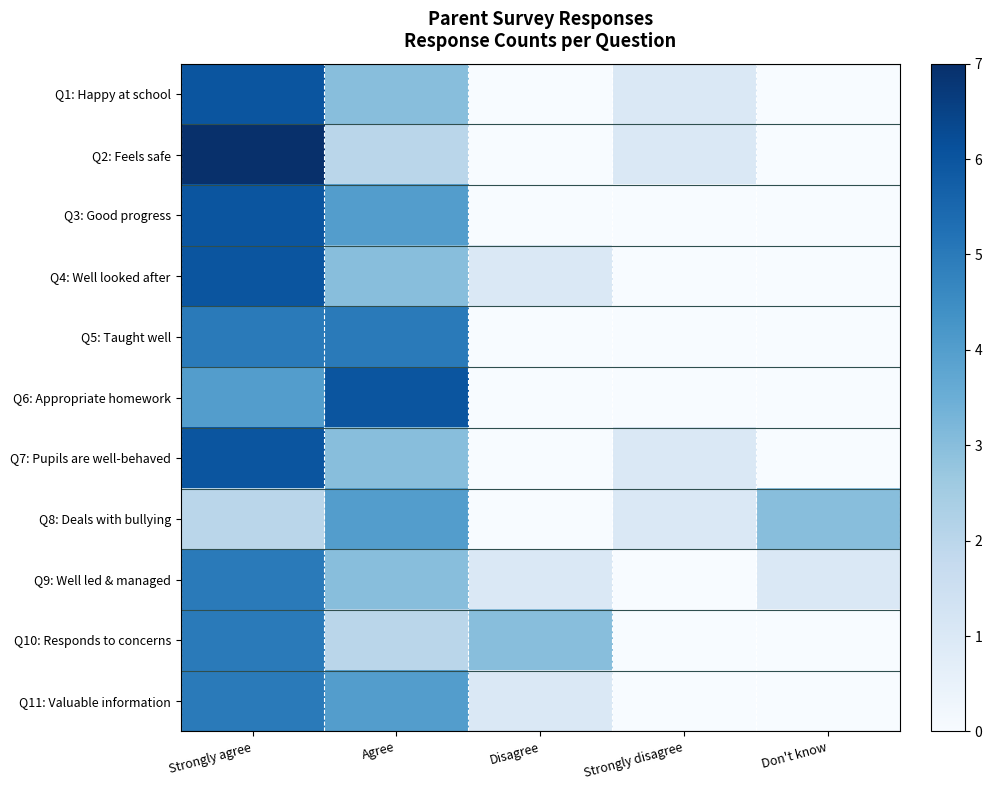

Count the number of categories in the chart.

5